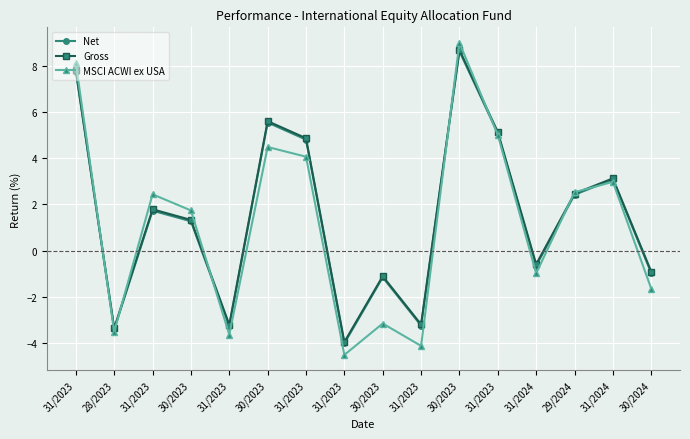

What is the spread (max minus min) of values at 31/2023?

0.3